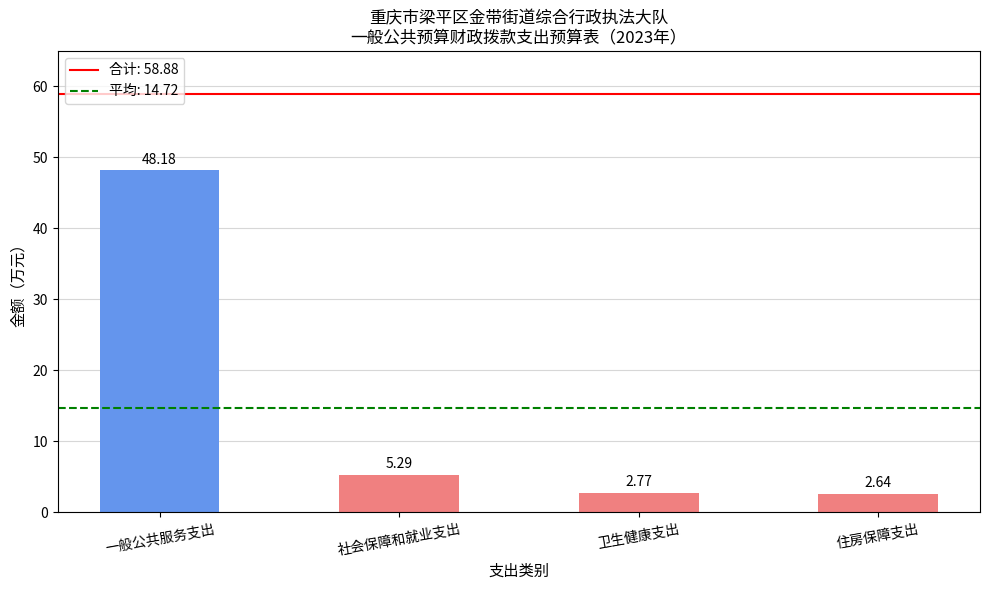

Are the bars grouped side by side (vs. stacked)?

No